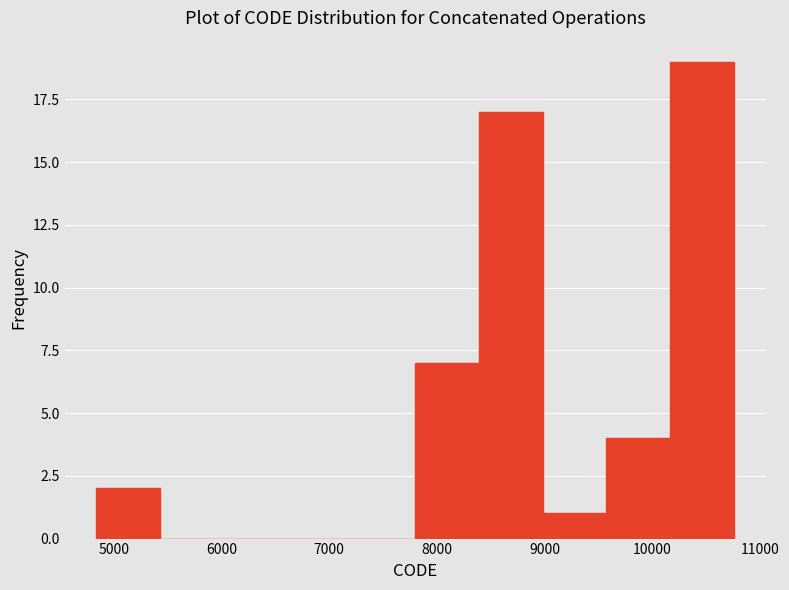

What is the height of the bar covering 9600 to 10200 on the x-axis? Neither the bar edges nor the heights are printed on the chart, so give them approximately, as read against the axes.

4